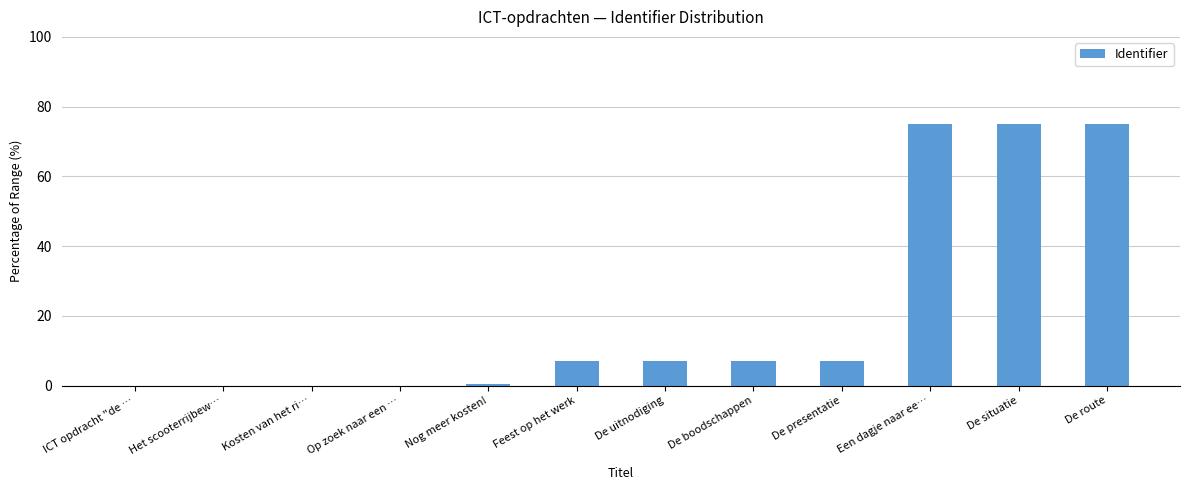

What is the maximum value shown in the chart?

75.0